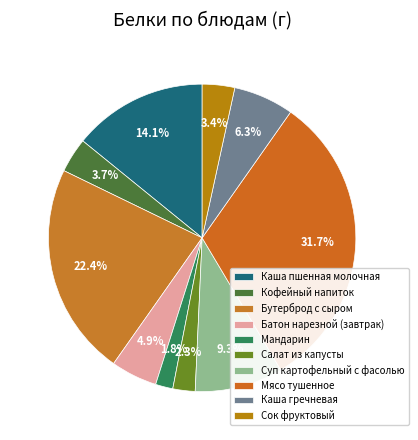

What is the change in value from Суп картофельный с фасолью to Сок фруктовый?

-2.4